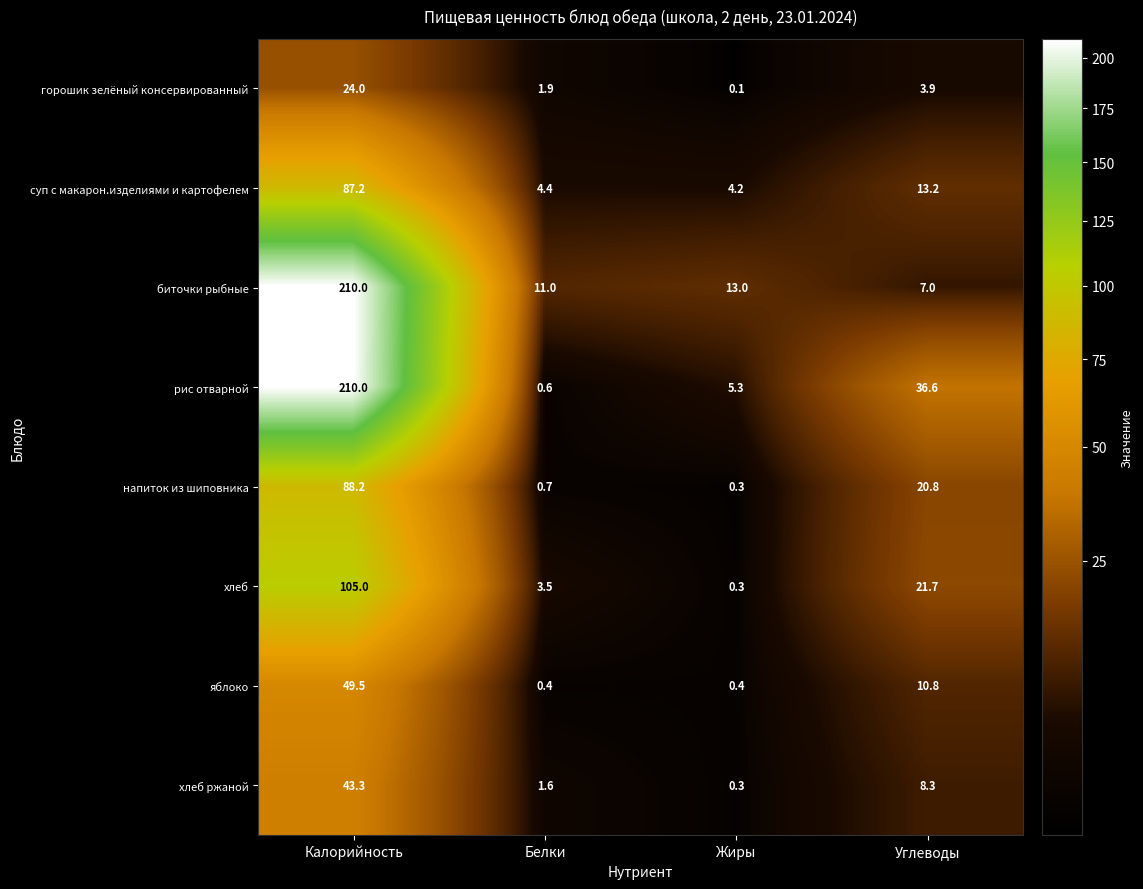

Which category has the highest value across all series?

Калорийность